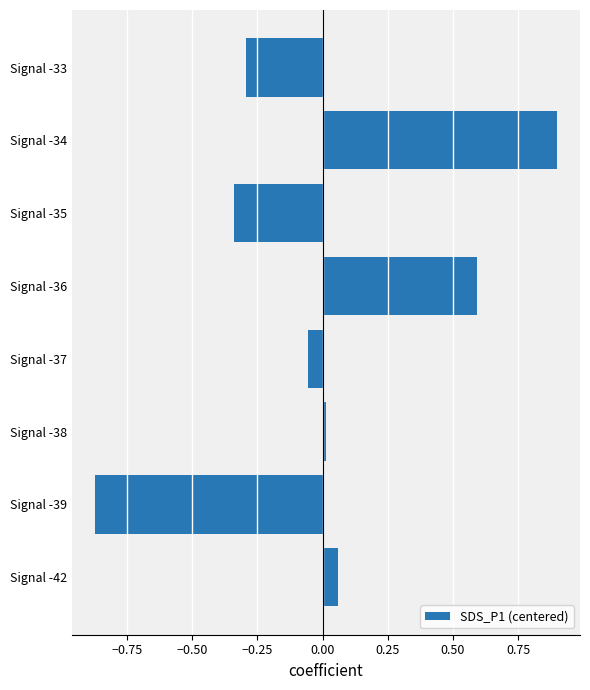

Count the number of values greater than 0.

4